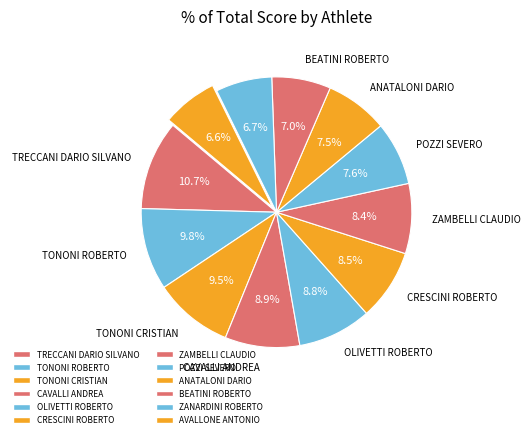

Is it true that BEATINI ROBERTO is 7% of the pie?

True